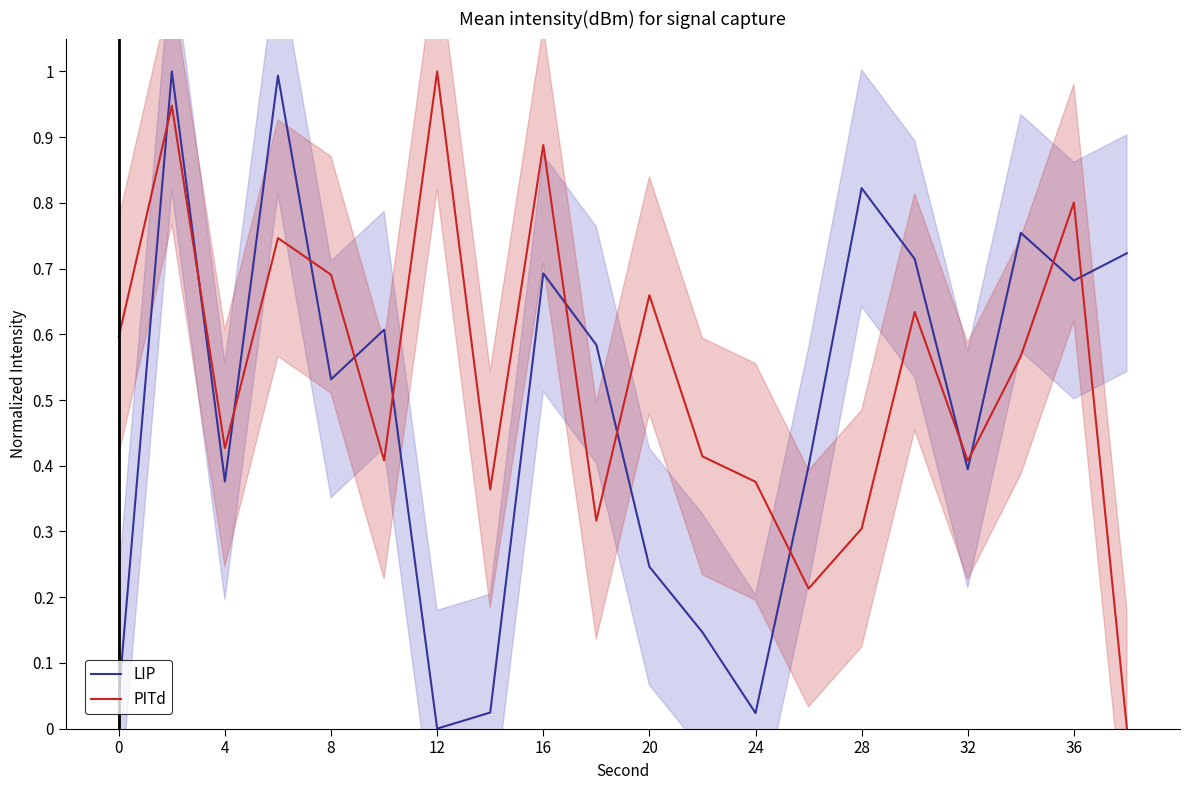

The PITd series shows 1.0 at 12. True or false?

True